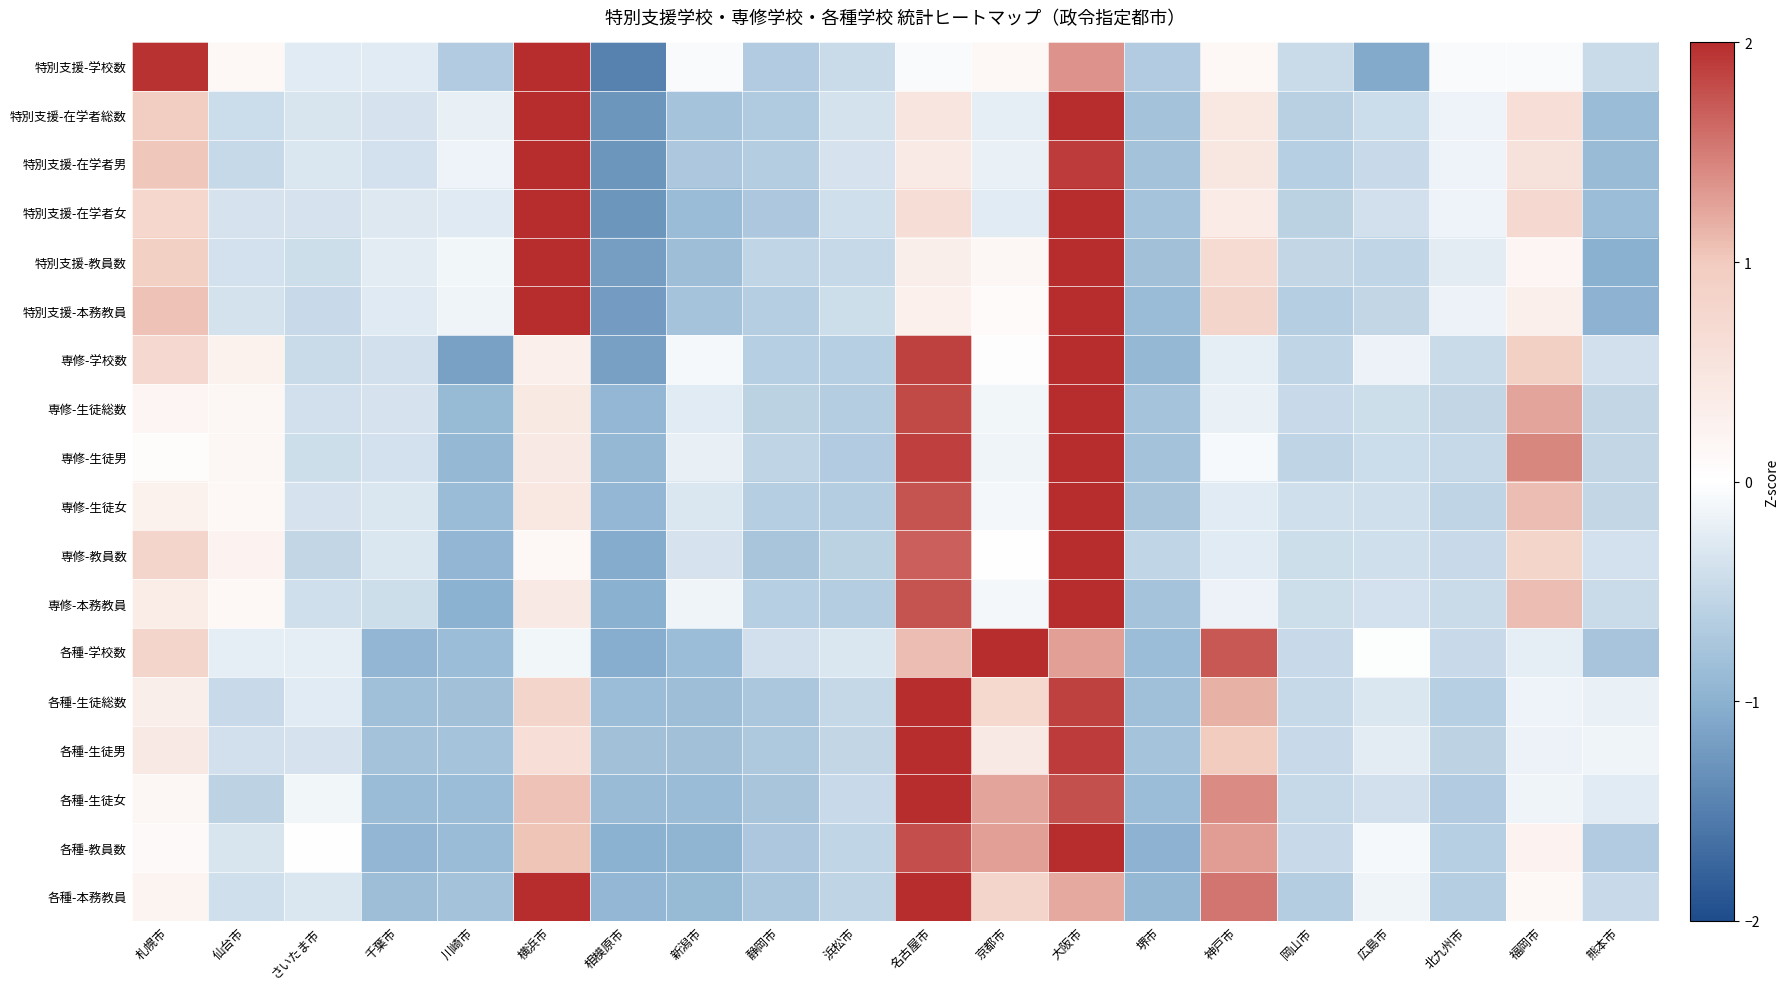

Rank the series by their maximum value, from highest to lowest.

特別支援-学校数, 特別支援-在学者総数, 特別支援-在学者男, 特別支援-在学者女, 特別支援-教員数, 特別支援-本務教員, 専修-学校数, 専修-生徒総数, 専修-生徒男, 専修-生徒女, 専修-教員数, 専修-本務教員, 各種-学校数, 各種-生徒総数, 各種-生徒男, 各種-生徒女, 各種-教員数, 各種-本務教員